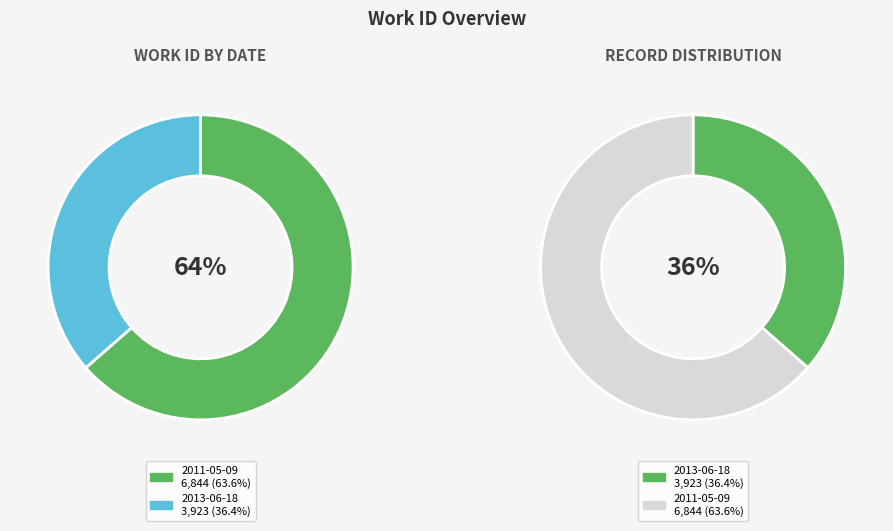

Which category has the biggest portion of the pie?

2011-05-09